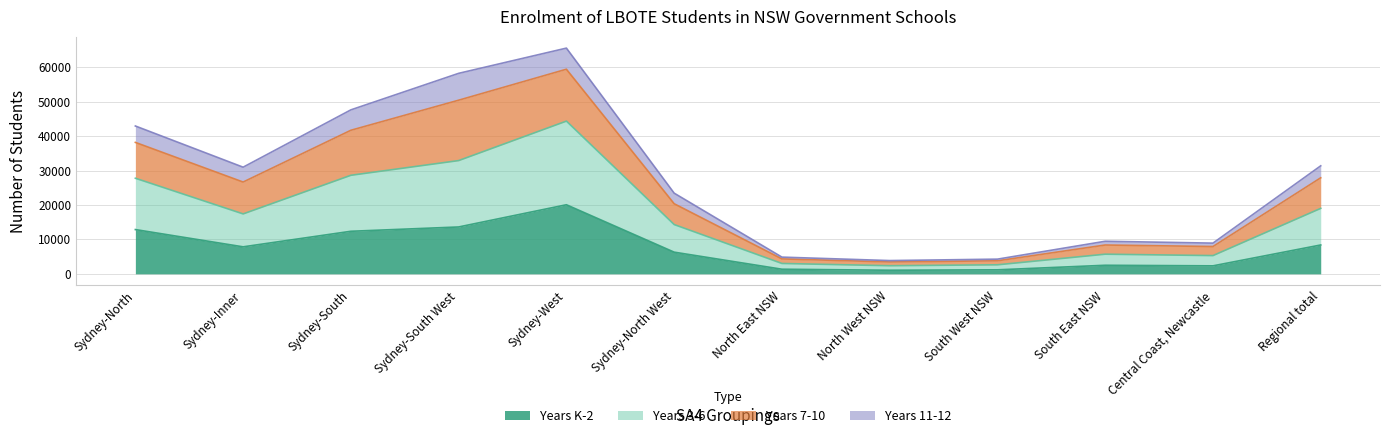

The value of Years 3-6 at Sydney-South is 13323. True or false?

False